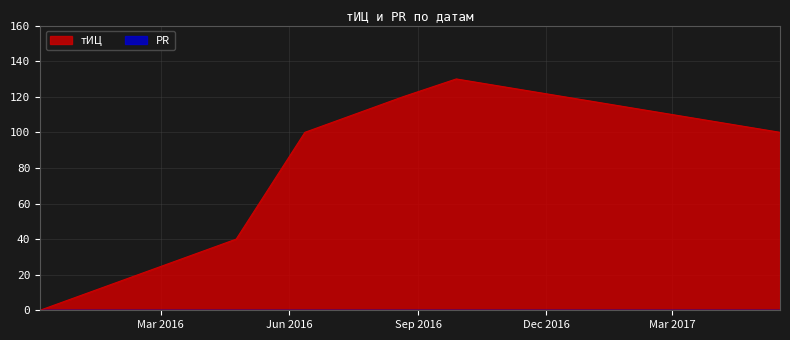

What is the sum of the values at 2015-12-06 and 2016-04-24?

40